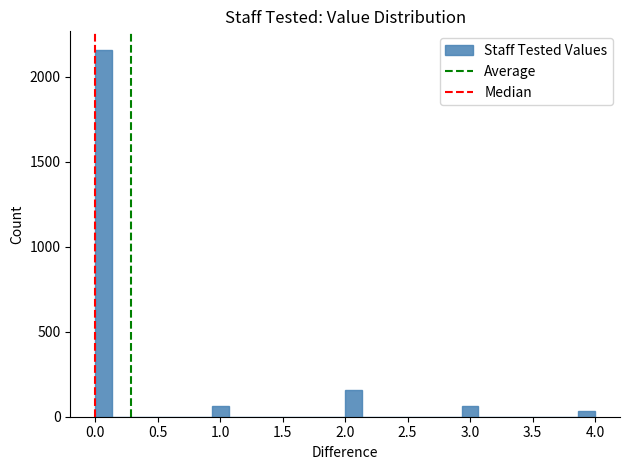

Read against the x-axis, roughly where is the centre of the tallest bar?

0.05